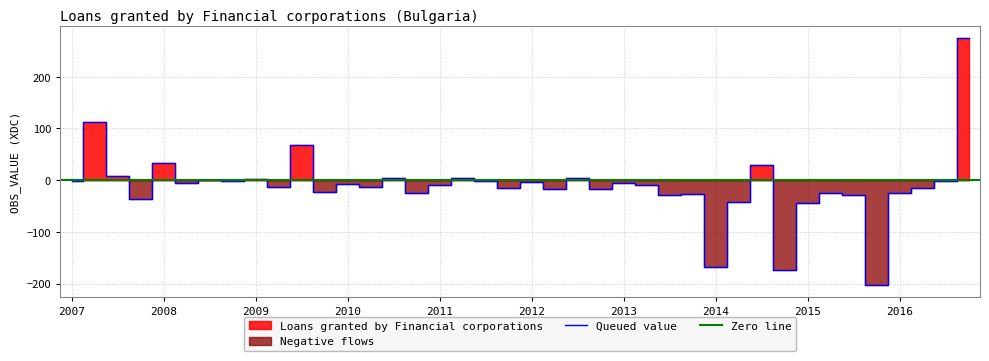

What is the lowest value of the Queued value series?

-202